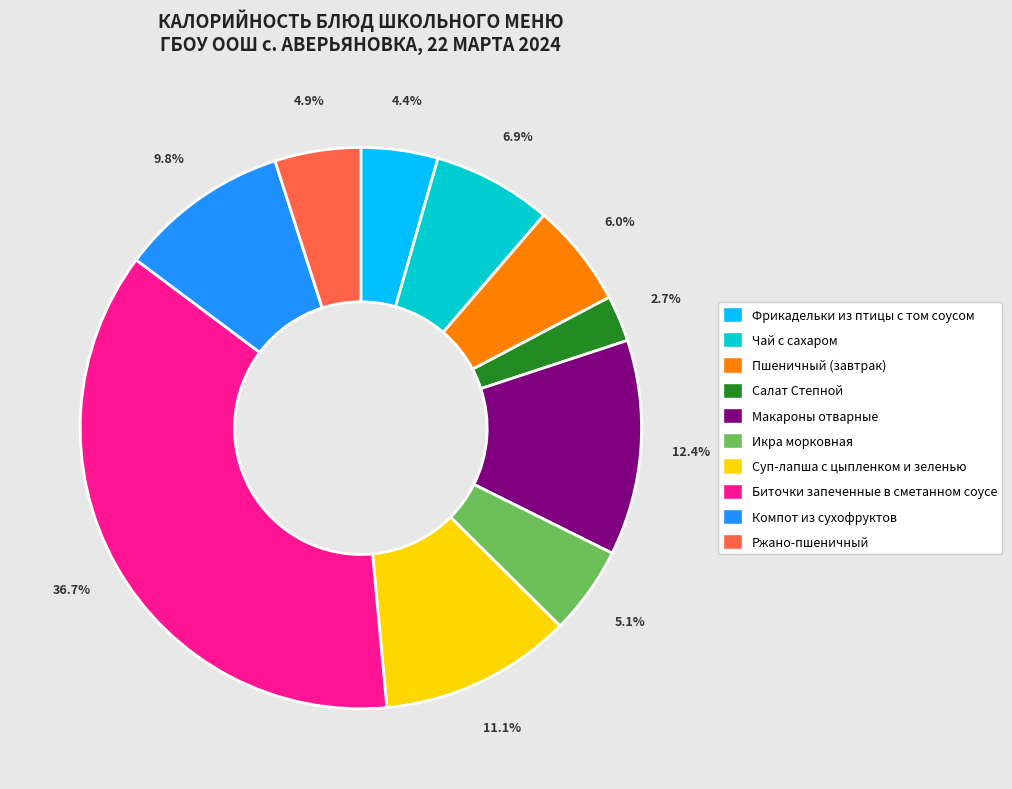

Is there a majority slice in this chart?

No